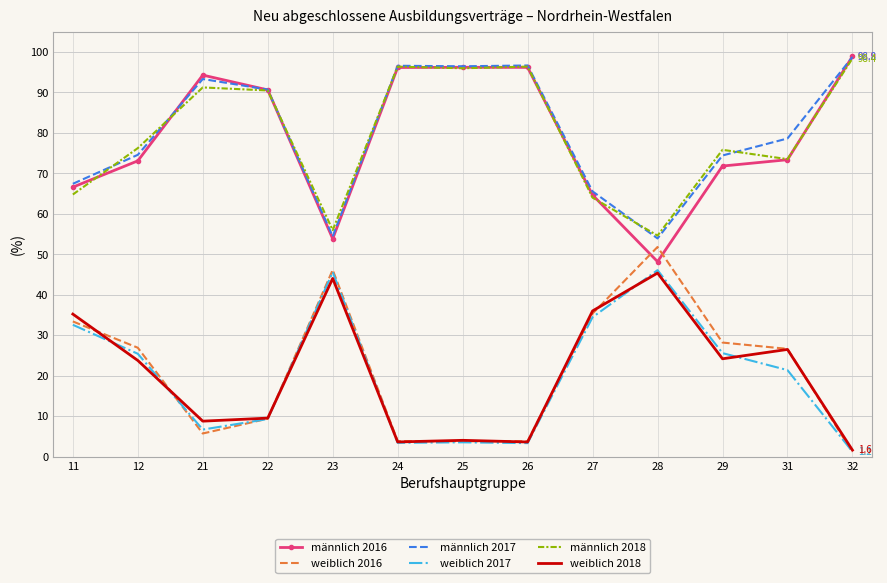

Where is the first local maximum for männlich 2017?

21